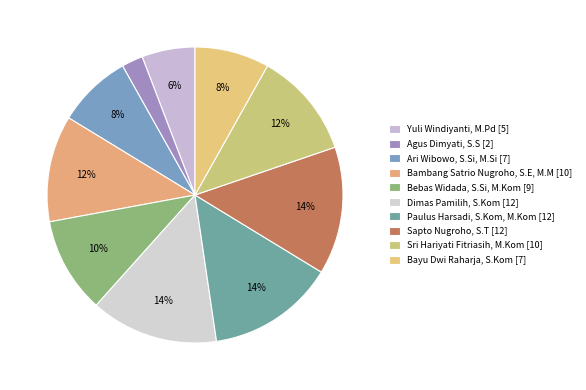

Between Sapto Nugroho, S.T and Agus Dimyati, S.S, which is larger?

Sapto Nugroho, S.T